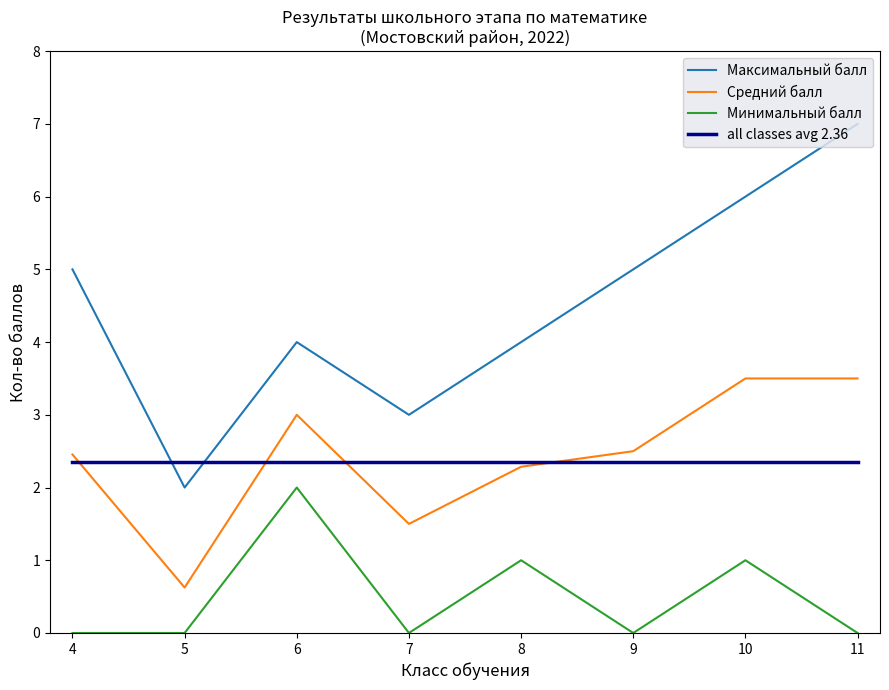

What is the highest value of the Средний балл series?

3.5